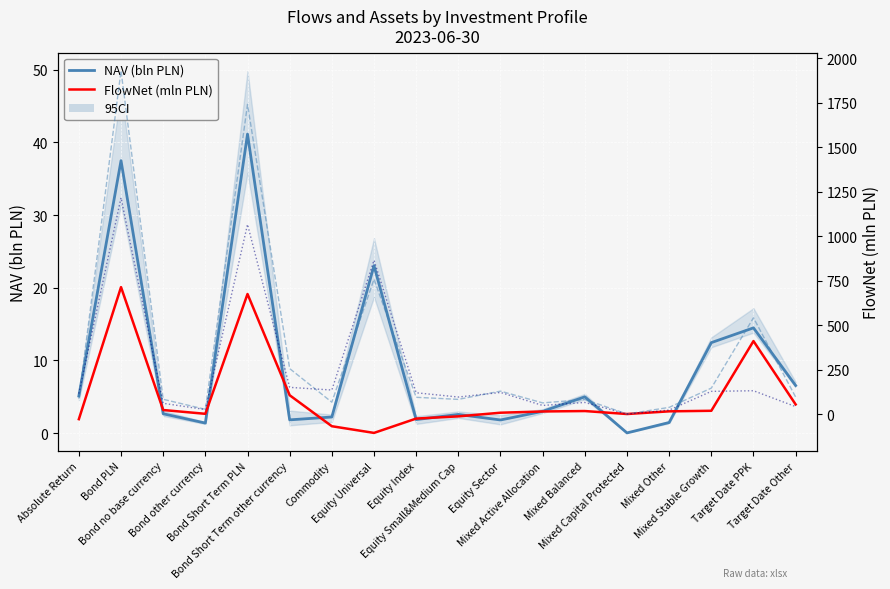

In FlowOut (mln PLN), how many points are lower than both neighbors (excluding endpoints)?

5